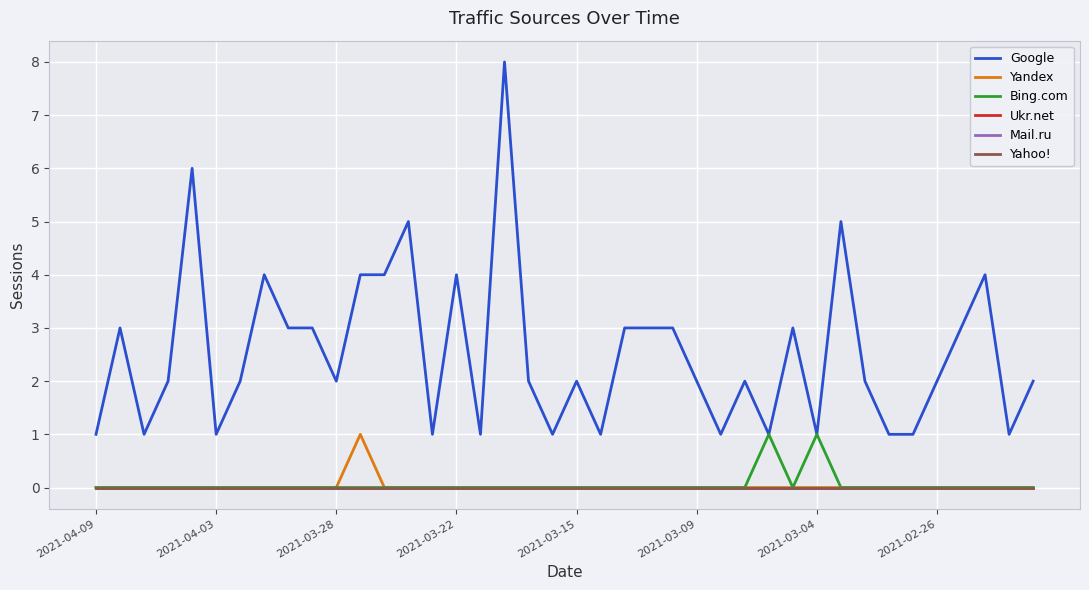

Does the chart display data point markers on the line(s)?

No